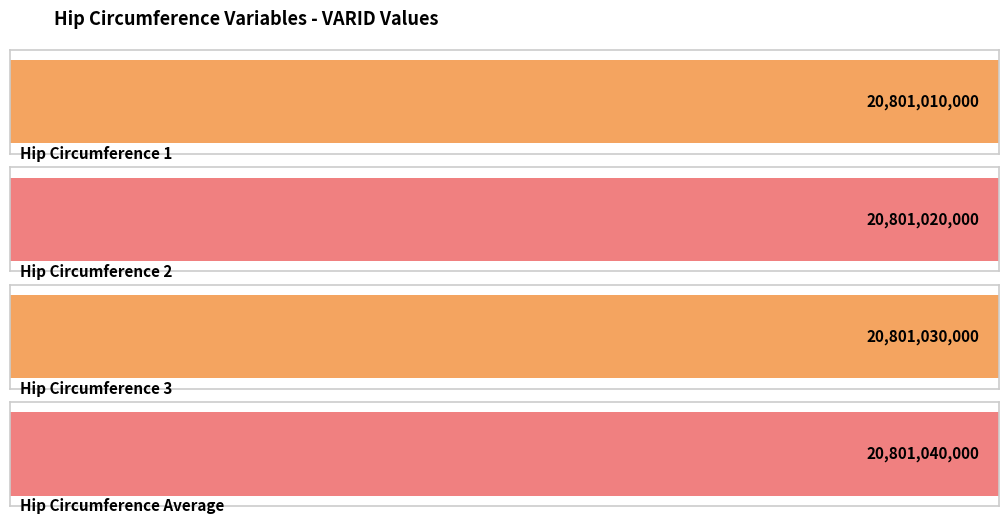

Is it true that the value at PX020801_Hip_Circumference_1 is 27116116328?

False